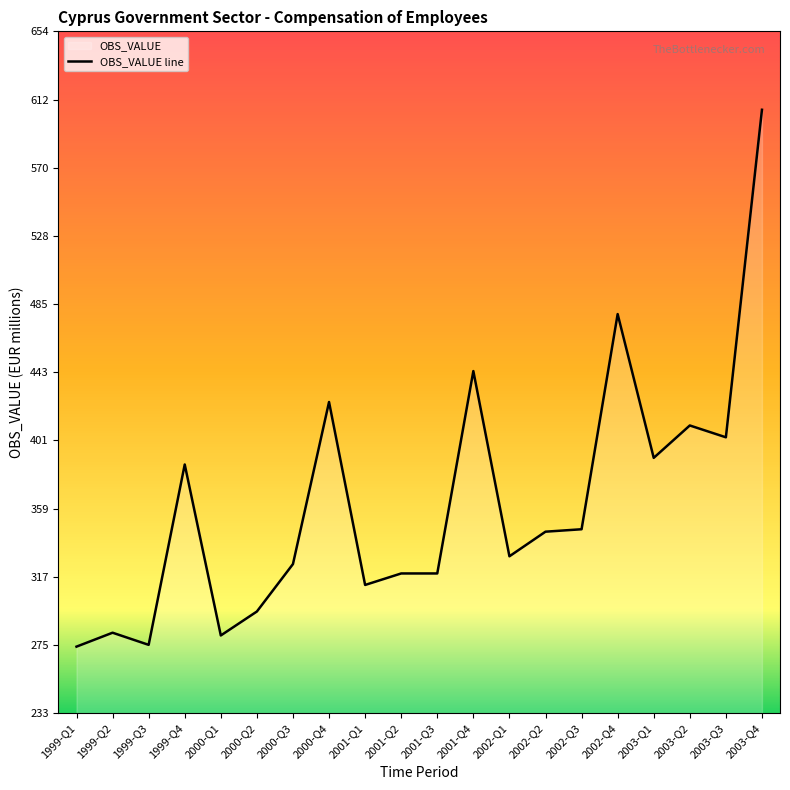

Where is the first local minimum?

1999-Q3